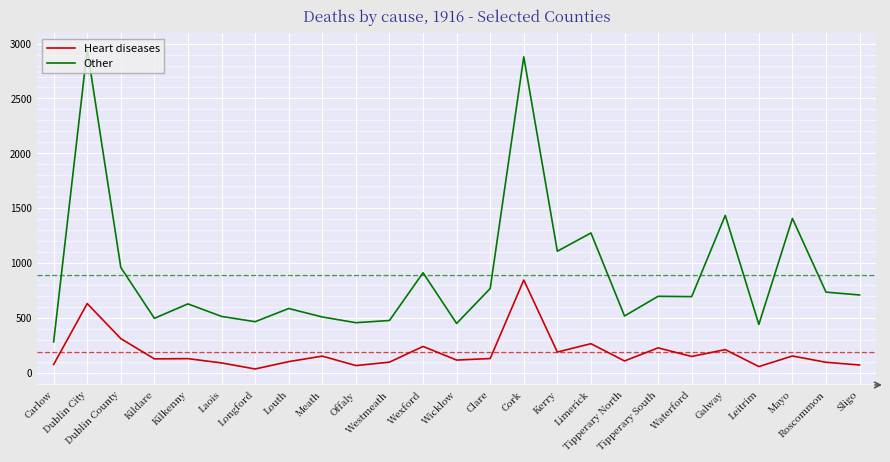

How many lines are shown in the chart?

2